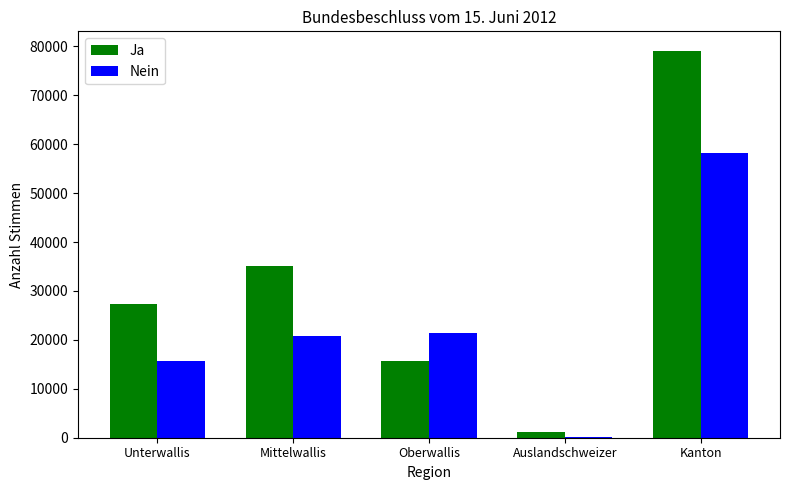

Which series changed the most between Unterwallis and Kanton?

Ja